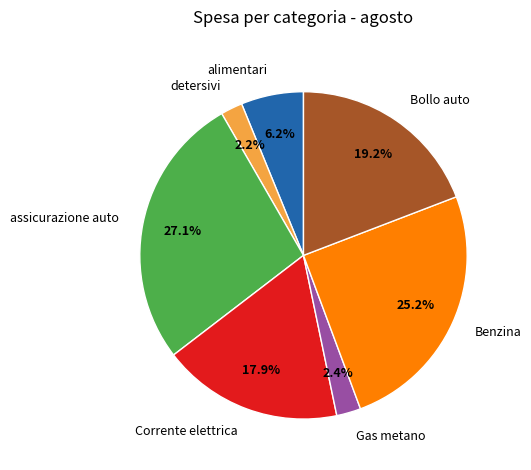

Between Gas metano and Benzina, which is larger?

Benzina